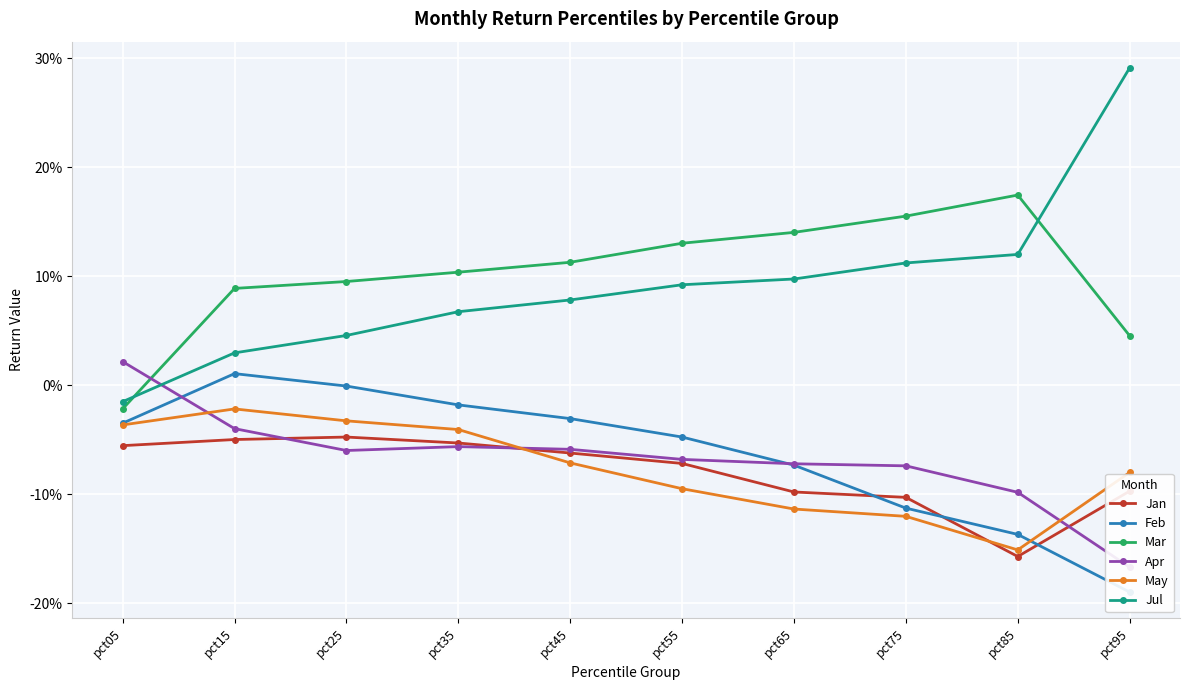

At which category is the sum across all series the highest?

pct15